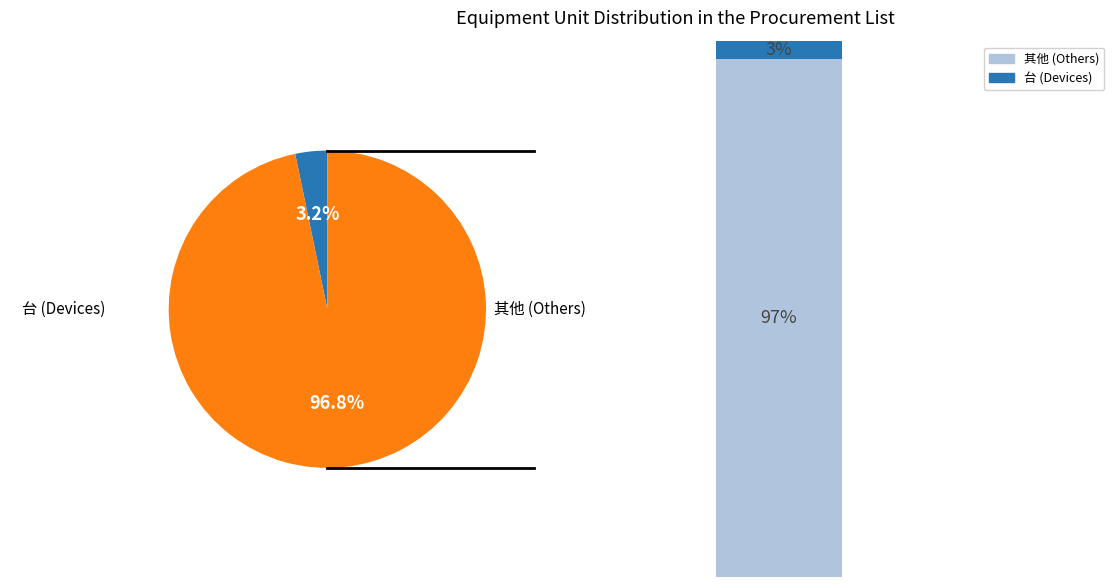

The 捆 slice represents 1% of the pie. True or false?

False